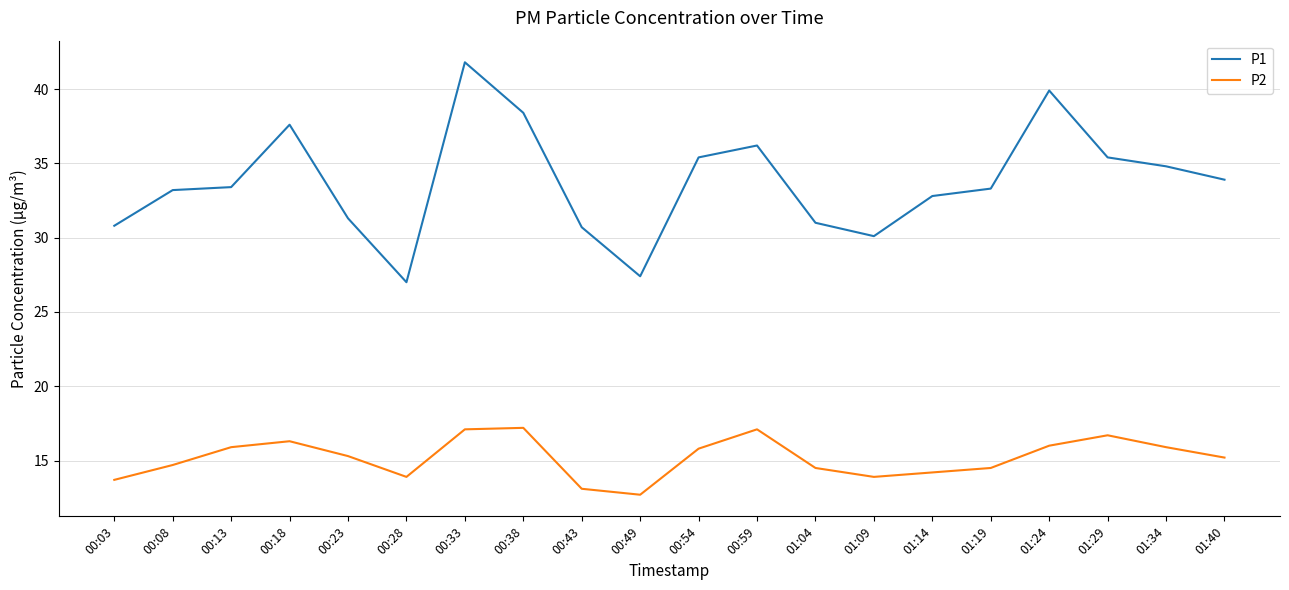

What are all the series names shown in the legend?

P1, P2